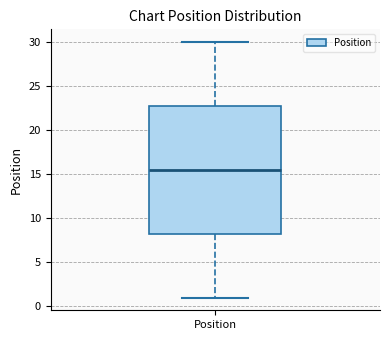

Where is the upper edge of the box for Position on the y-axis? The values are not printed on the chart, so give them approximately, as read against the axis.

23.0